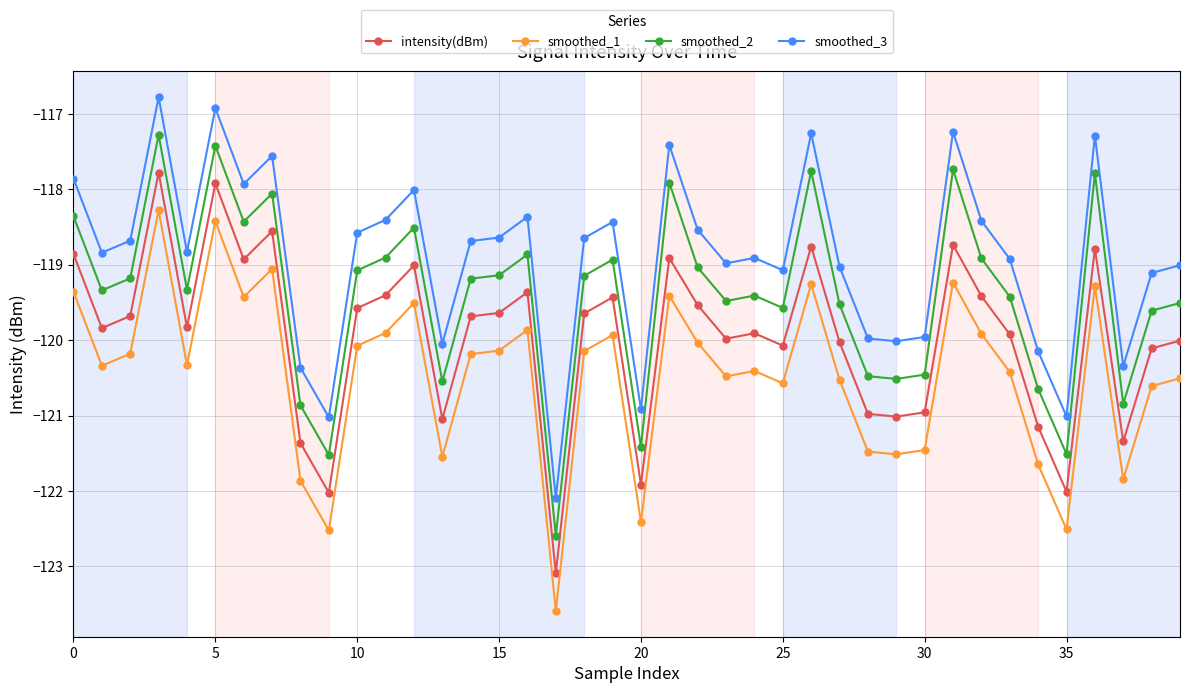

Rank the series by their maximum value, from highest to lowest.

smoothed_3, smoothed_2, intensity(dBm), smoothed_1